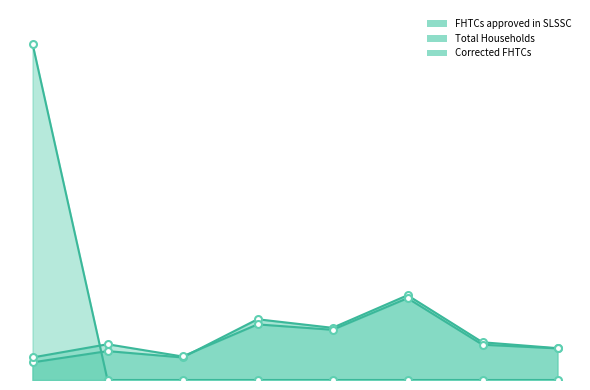

At which category does Total Households reach its first local valley?

Paschim Shankarpur